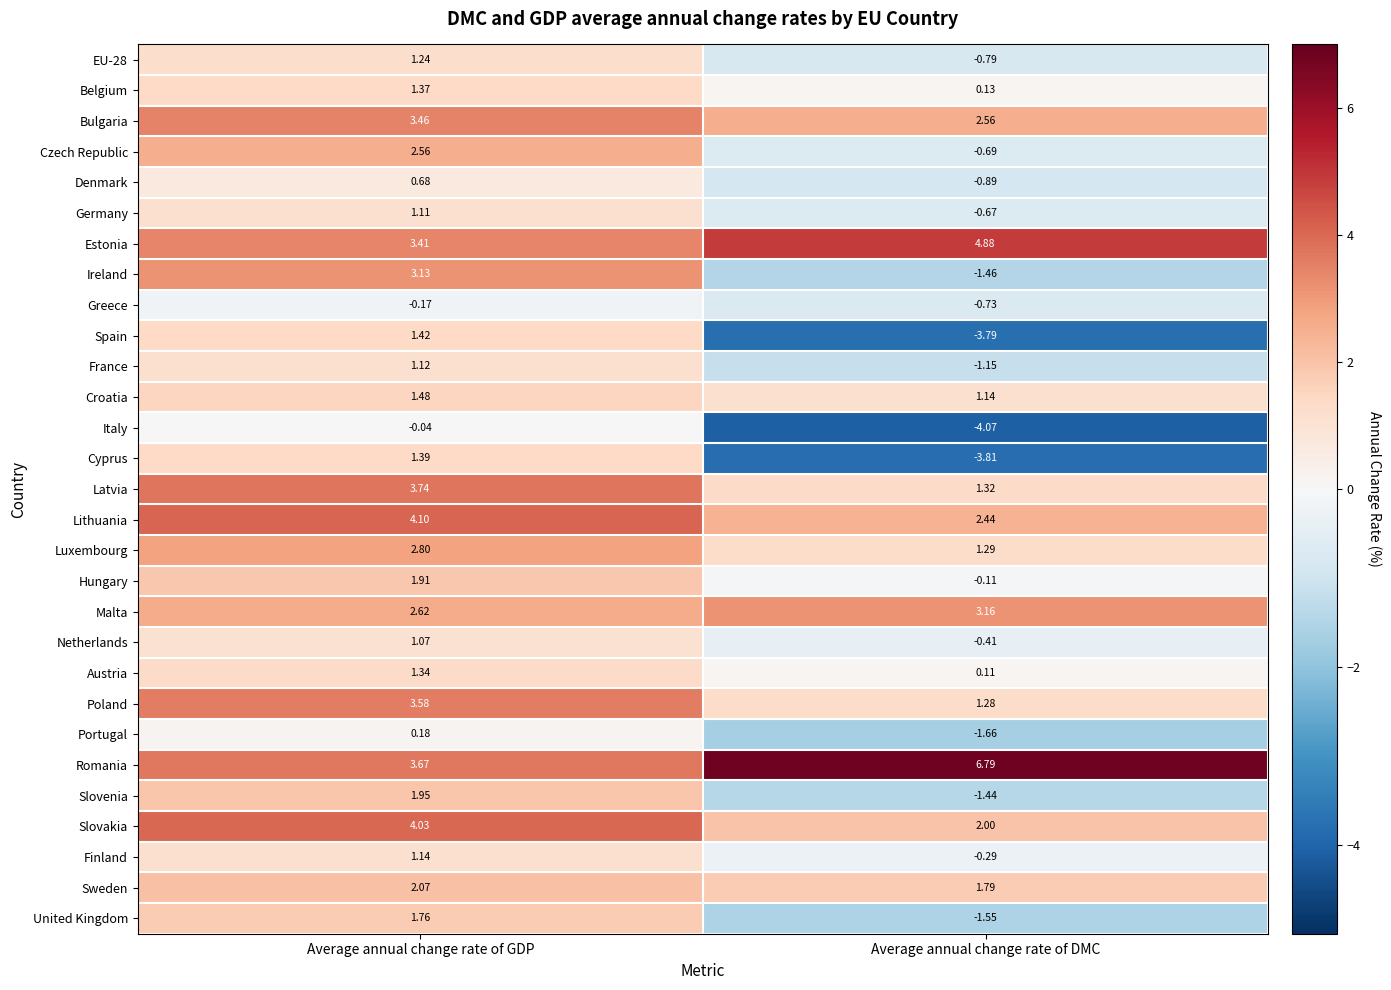

List the labels in order of Germany value, smallest first.

Average annual change rate of DMC, Average annual change rate of GDP